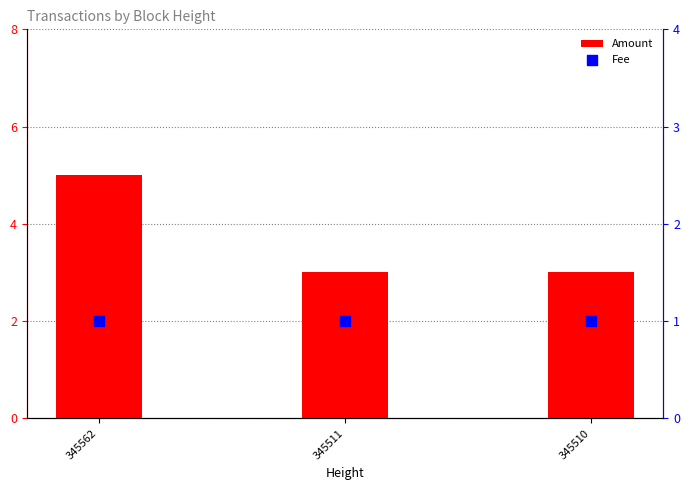

At which category is the sum across all series the highest?

345562